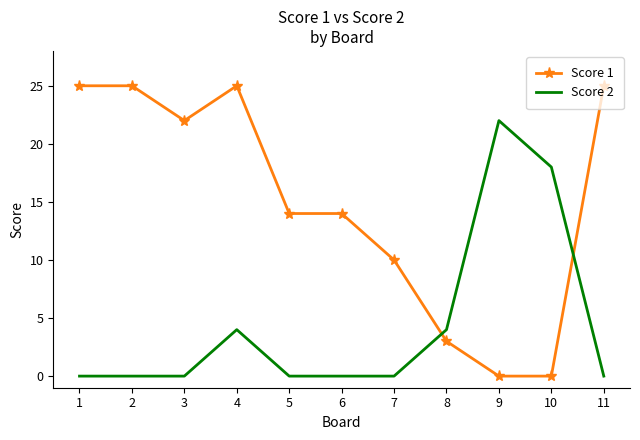

How many Score 2 values are between 0 and 4?

9